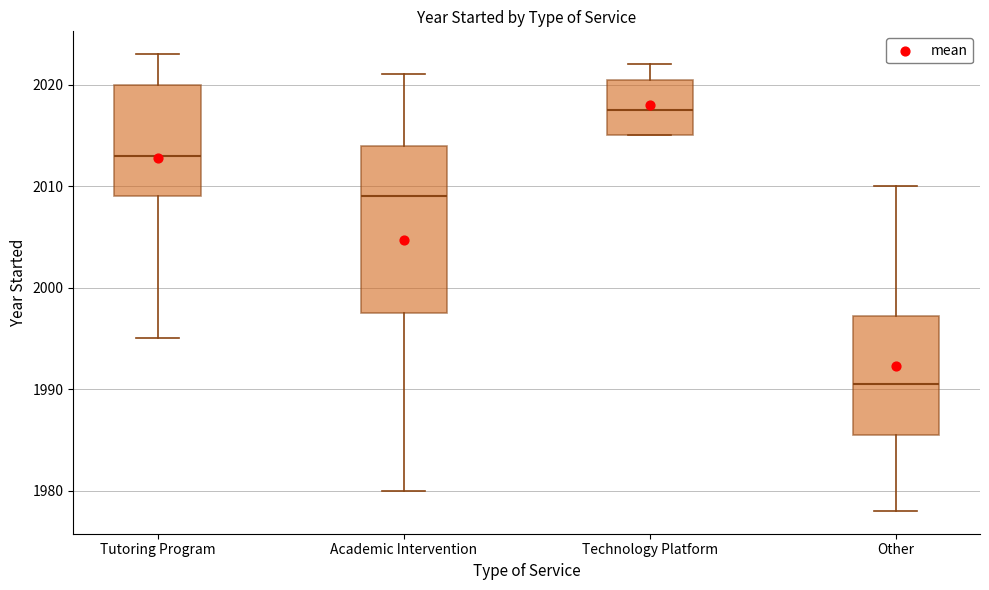

Reading left to right, transcribe this box plot: for each box, give where its median line is, the range the box spans, and where its two whiskers end, as read against the y-axis. The values are not printed on the chart, so give them approximately, as read against the axis.

Tutoring Program: median 2013, box 2009 to 2020, whiskers 1995 to 2023
Academic Intervention: median 2009, box 1998 to 2014, whiskers 1980 to 2021
Technology Platform: median 2018, box 2015 to 2021, whiskers 2015 to 2022
Other: median 1991, box 1986 to 1997, whiskers 1978 to 2010